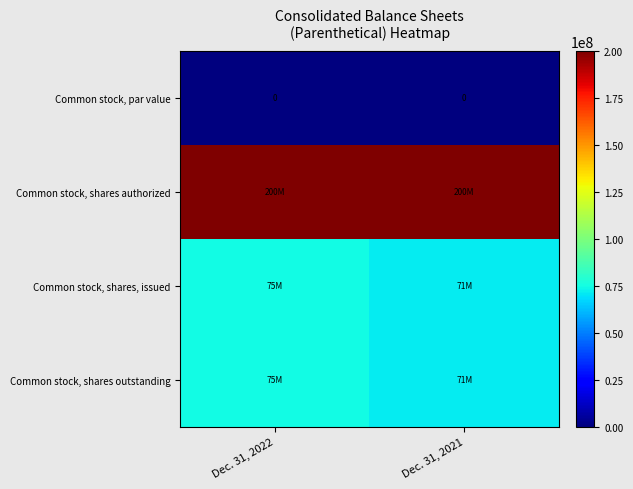

Is it true that Common stock, par value equals 0 at Dec. 31, 2021?

True